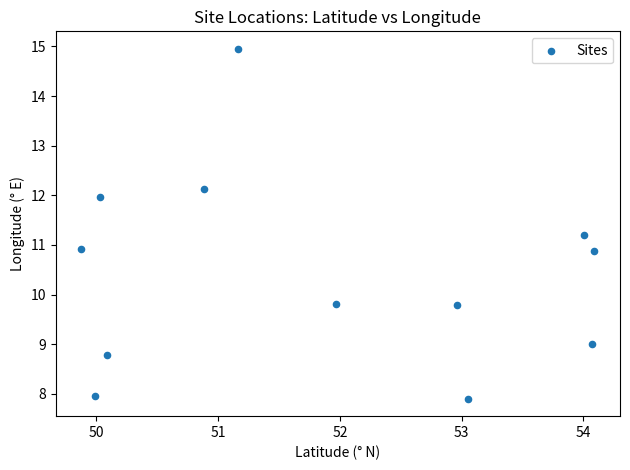

What is the average Y value?

10.4